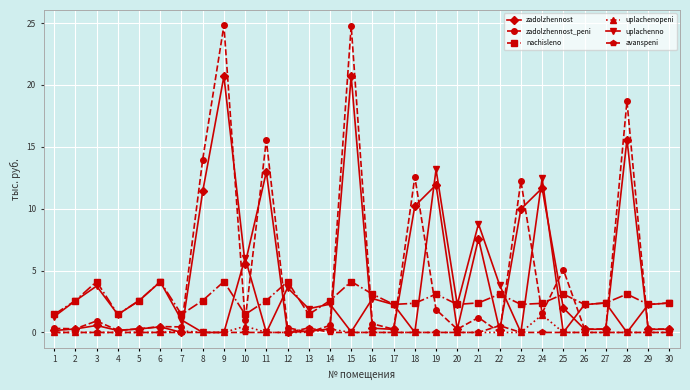

How many intersections are there between nachisleno and zadolzhennost_peni?

14